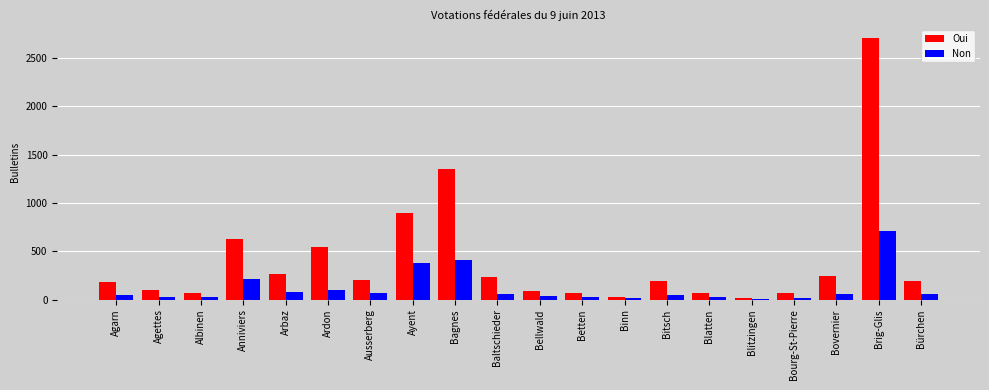

Is the value of Oui at Bellwald greater than the value of Non at Bellwald?

Yes